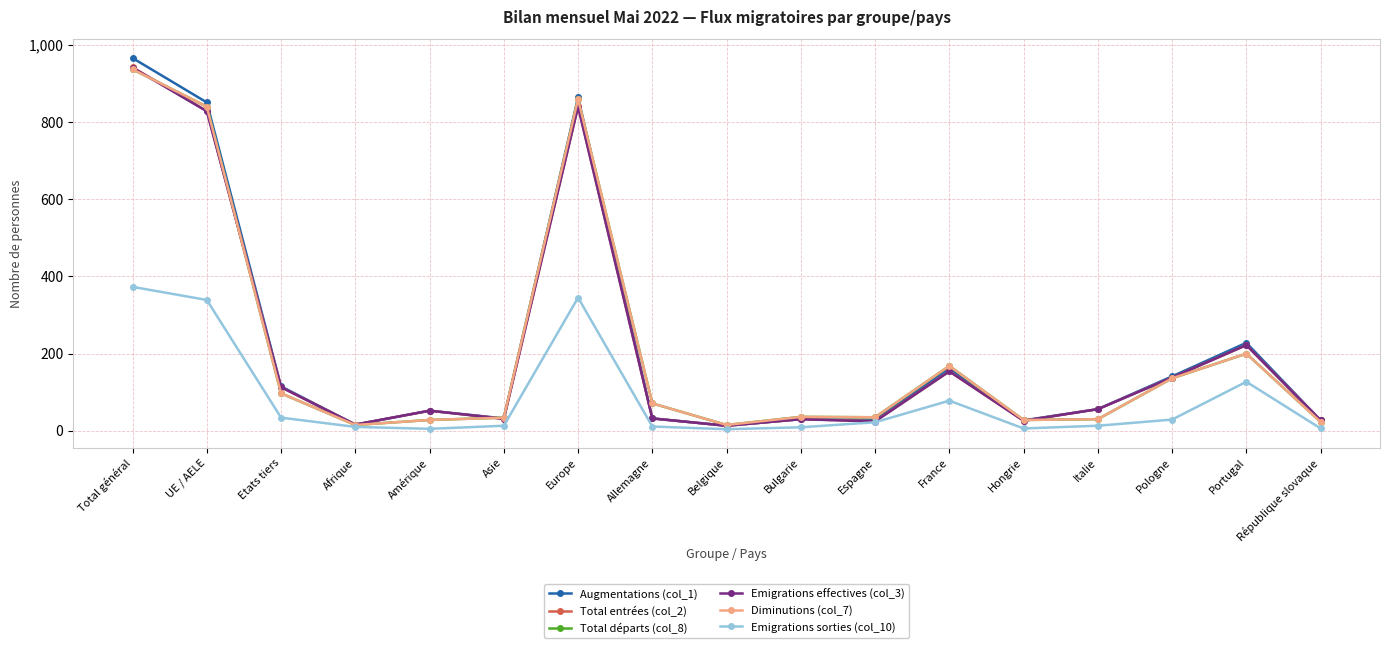

True or false: Emigrations sorties (col_10) and Emigrations effectives (col_3) intersect in this chart.

False